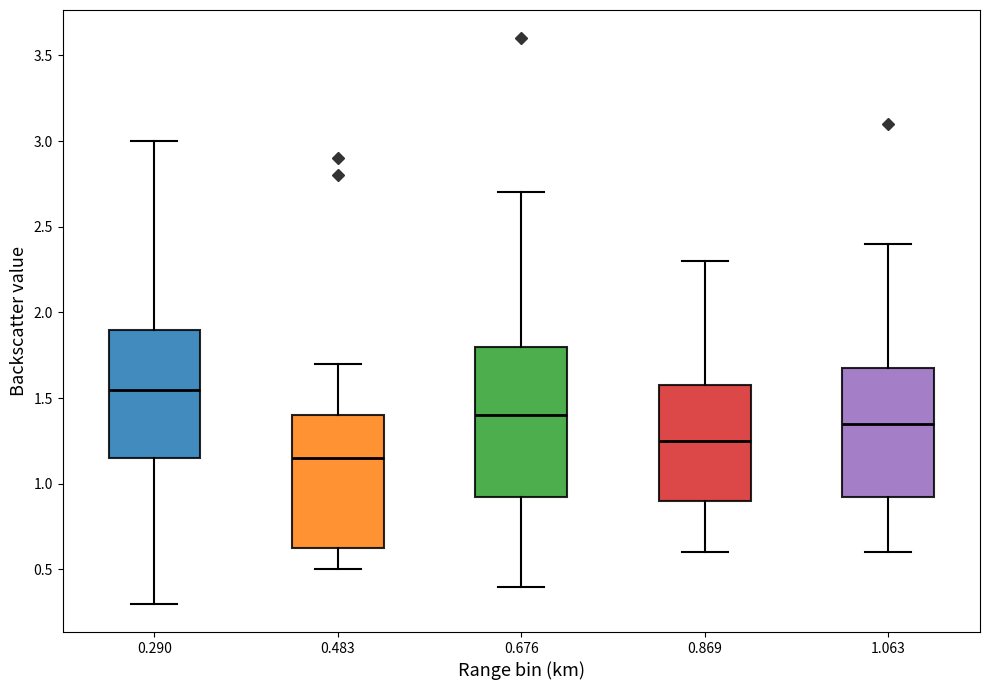

Which box's median line is the highest?

0.290